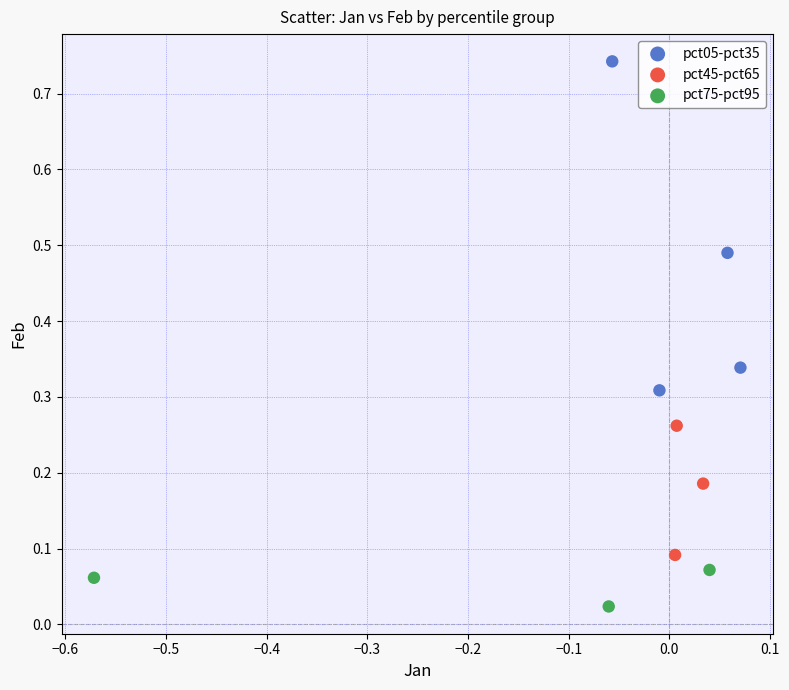

Which series reaches the maximum Y coordinate?

pct05-pct35